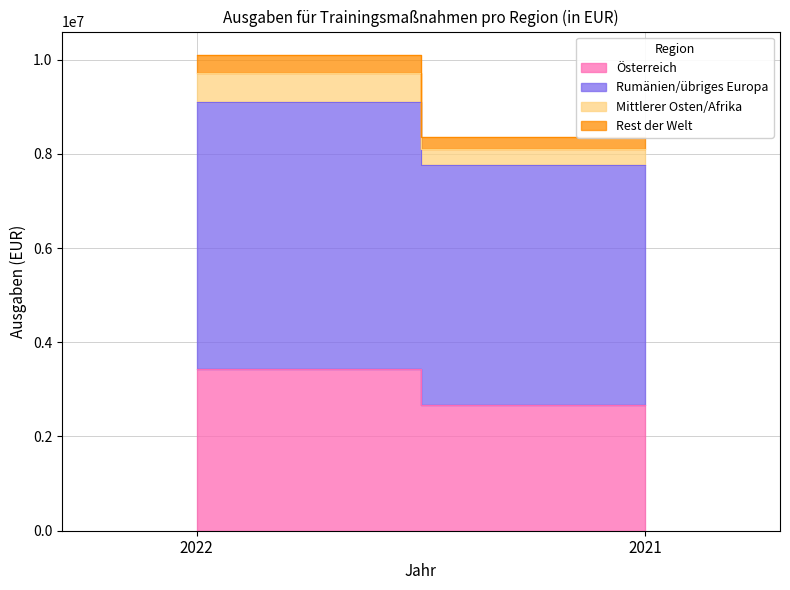

Which series has the widest spread of values?

Österreich